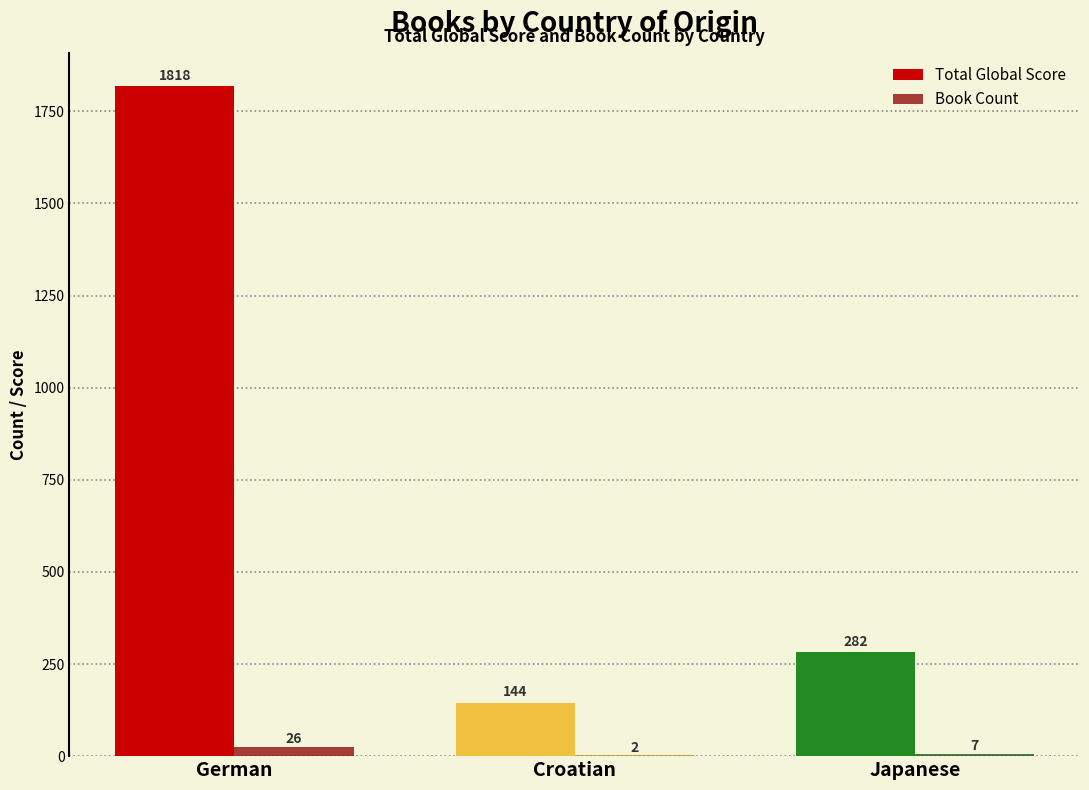

What is the sum of the Book Count values at Croatian and Japanese?

9